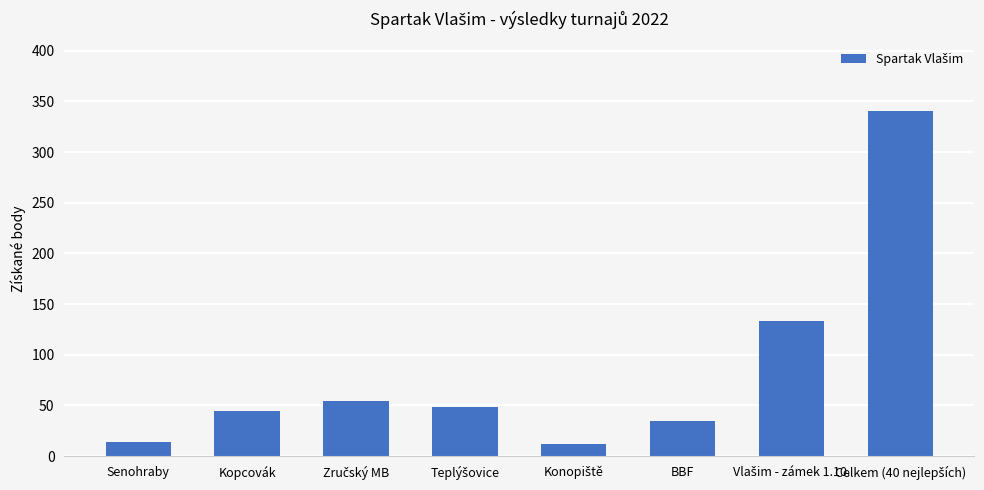

Reading left to right, list all the values displayed in this chart.

14	45	54	48	12	35	133	341